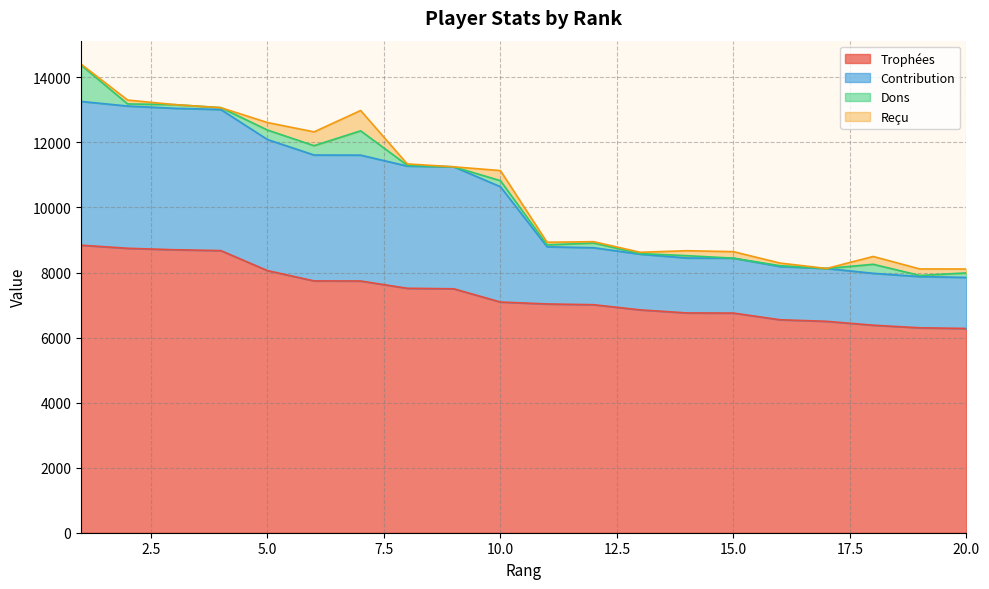

What is the maximum value for Trophées?

8841